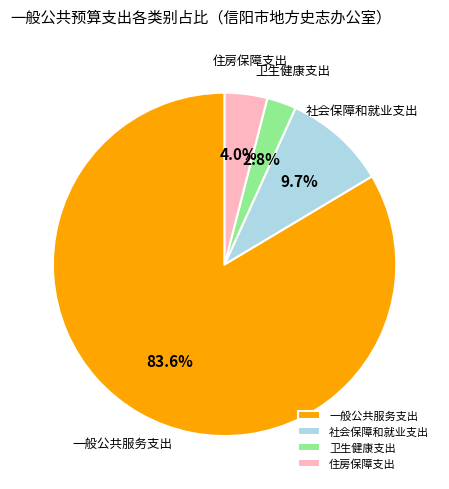

To the nearest percent, what portion does 卫生健康支出 represent?

3%